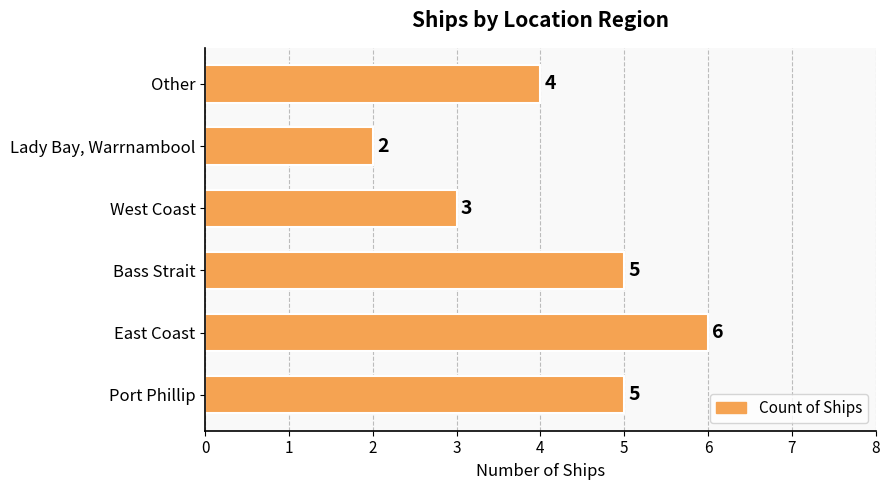

What is the minimum value shown in the chart?

2